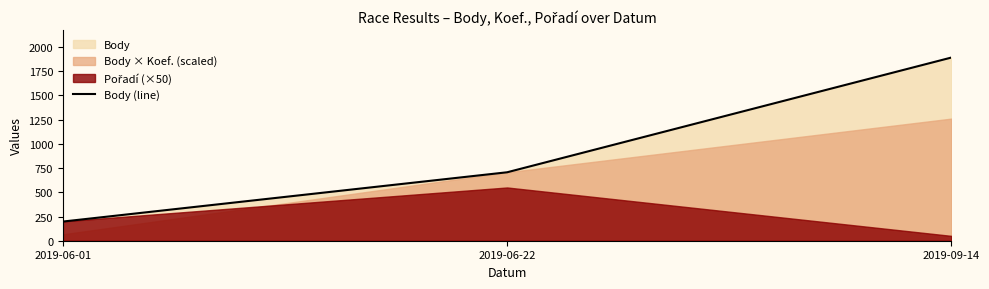

What is the sum of the values at 2019-06-22 and 2019-06-01?

905